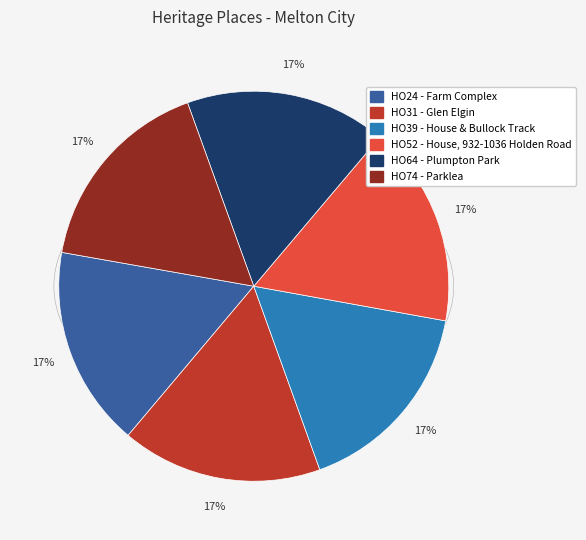

What percentage is the HO74 - Parklea slice, to the nearest percent?

17%